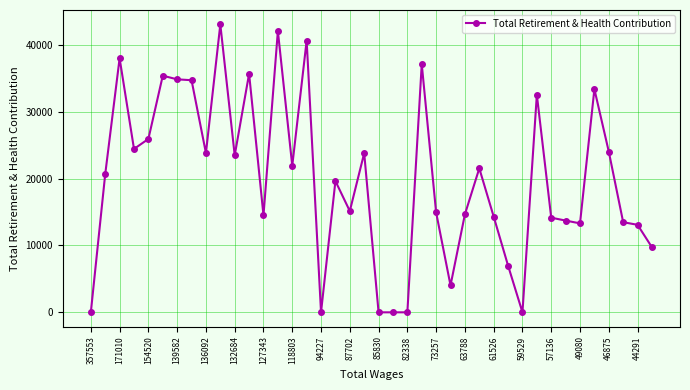

Is this an area chart (filled region under the line)?

No